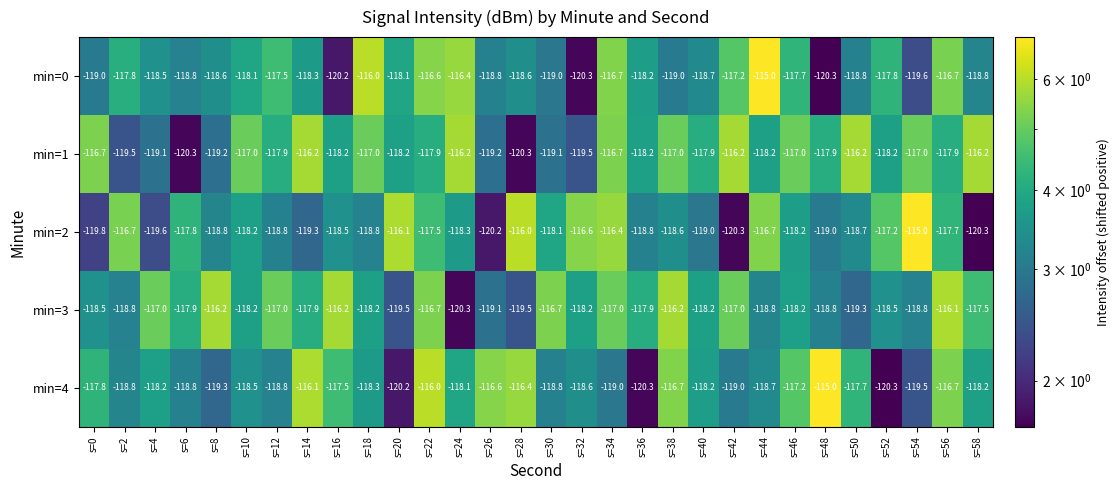

Is the value of min=1 at s=16 greater than the value of min=0 at s=26?

Yes